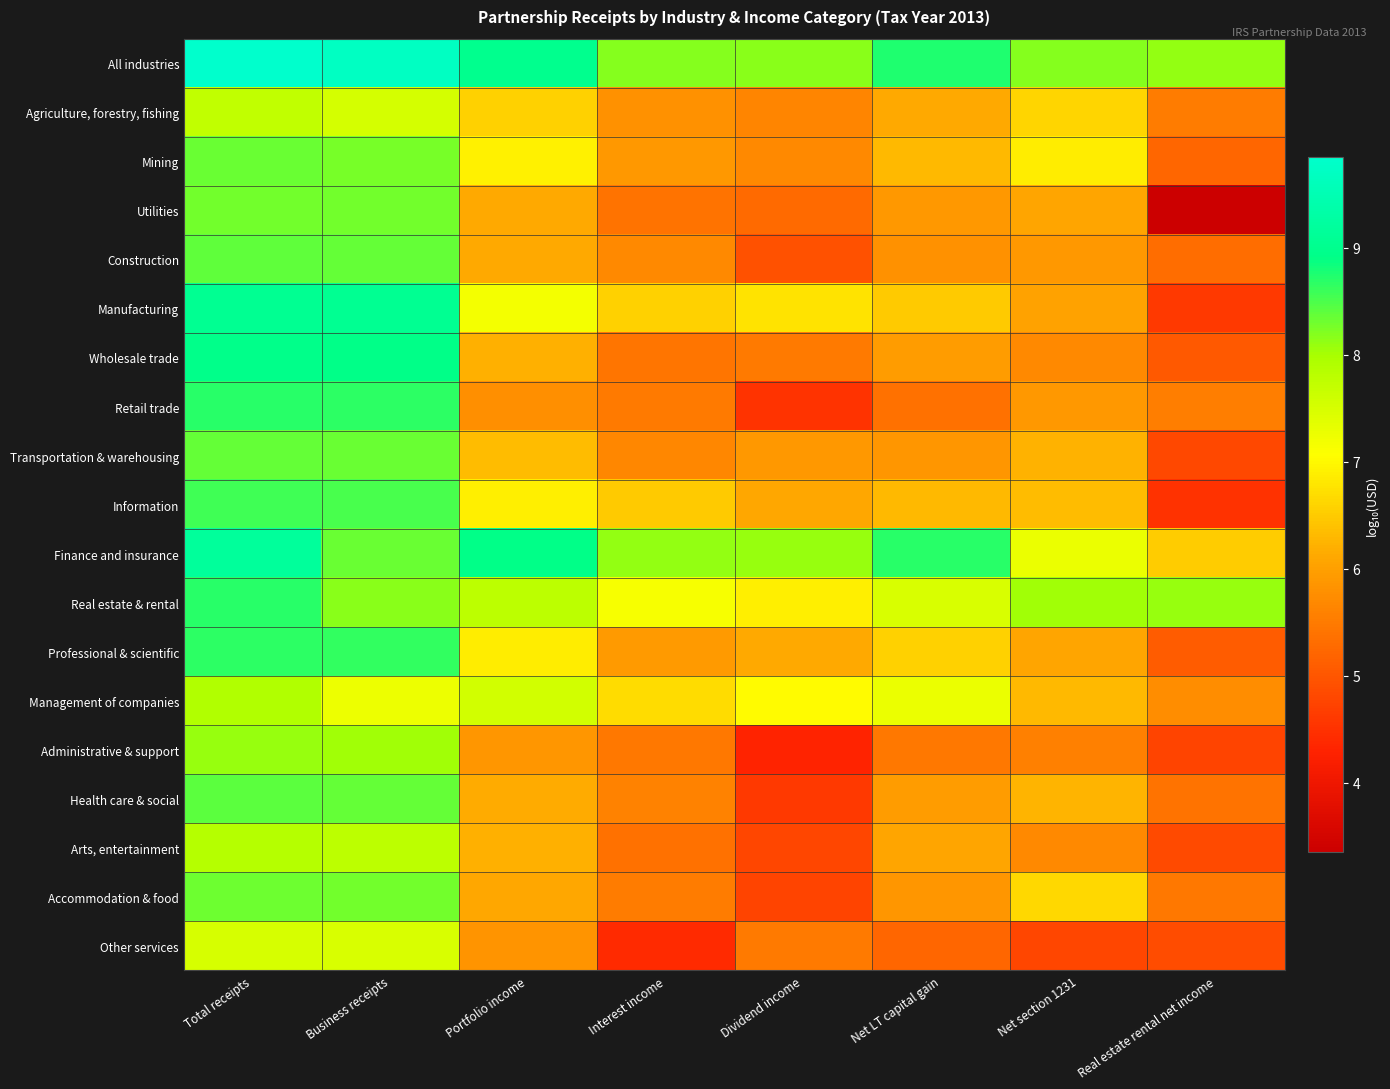

What is the total value across all series at Net LT capital gain?

121.5